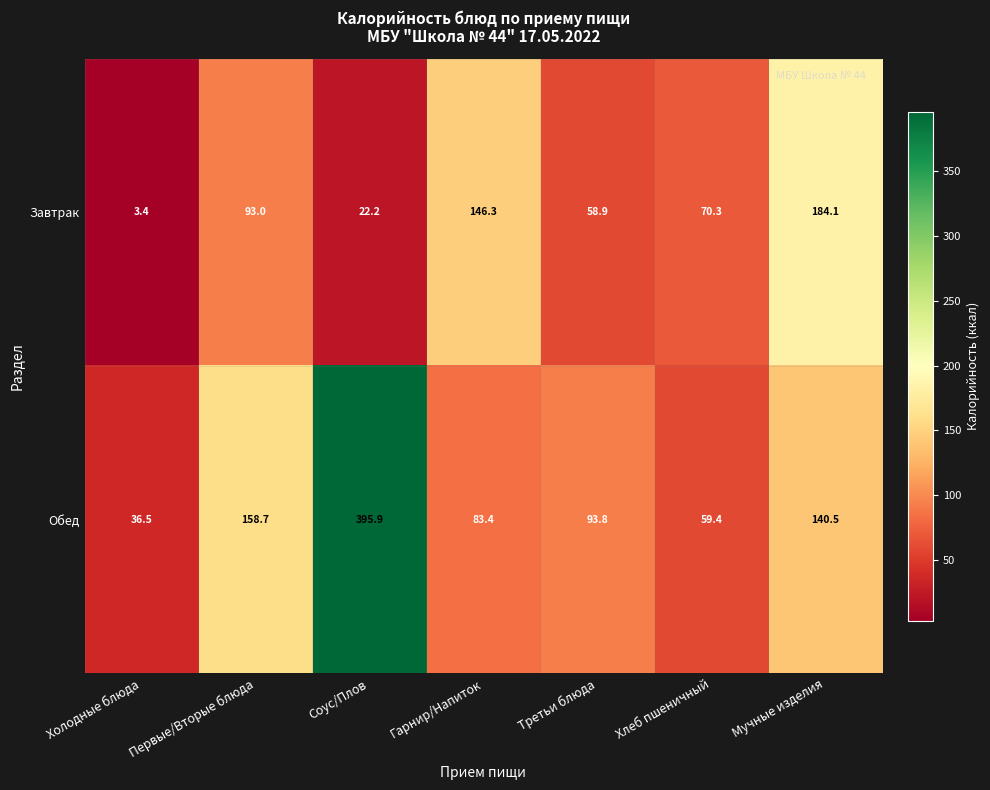

Count the number of categories in the chart.

7